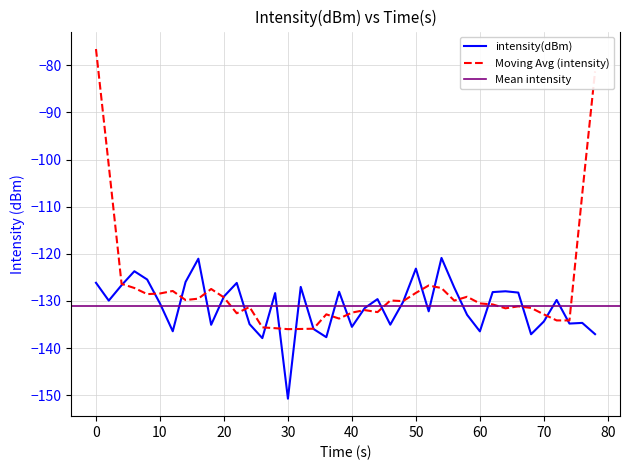

Which category has the lowest value in the intensity(dBm) series?

30